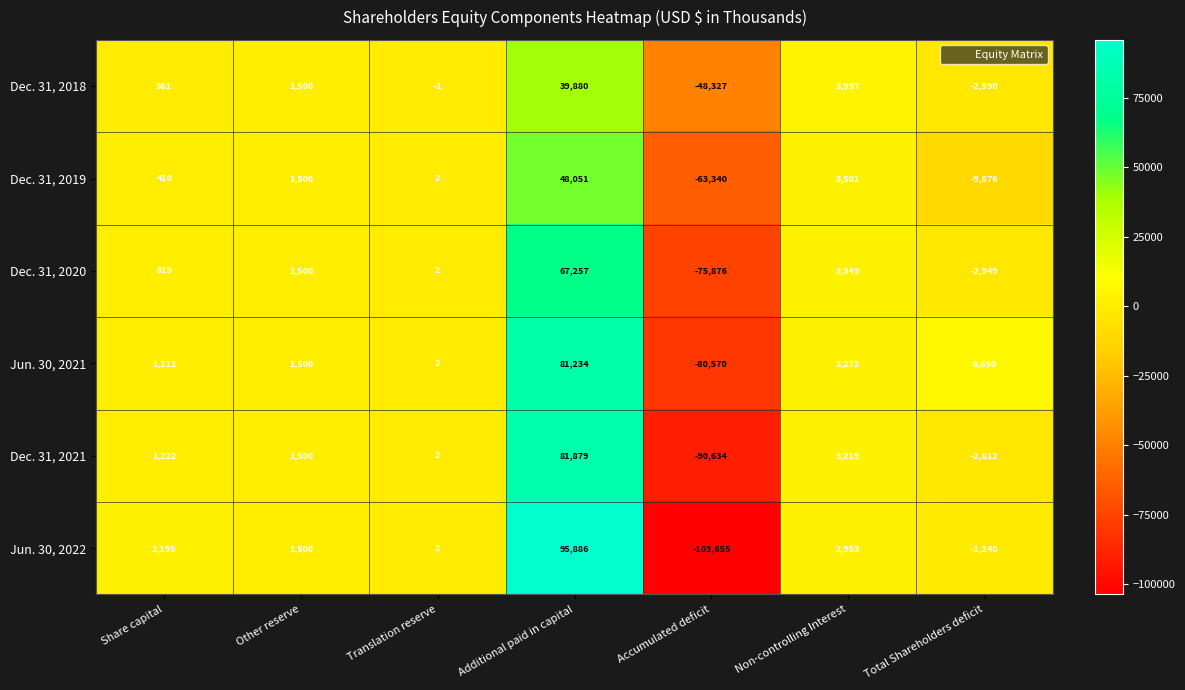

How many distinct data groups are displayed?

6